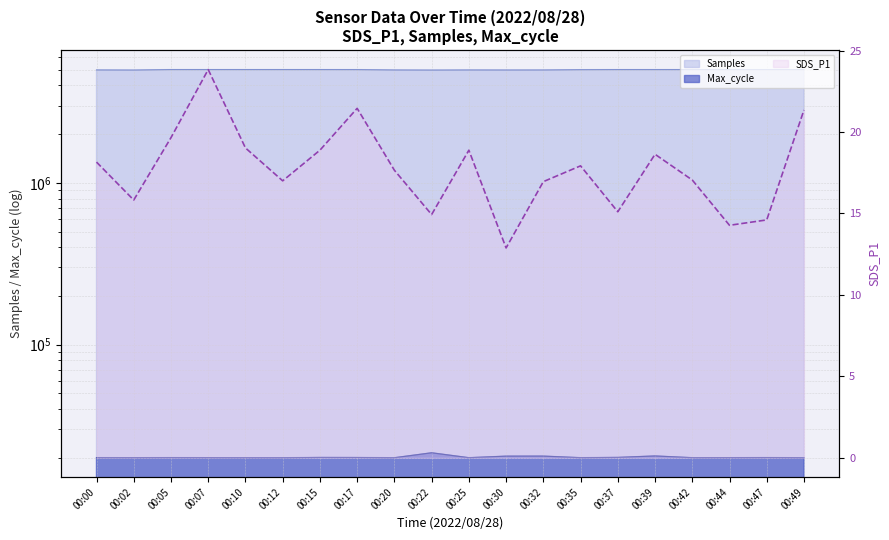

Reading left to right, what are all the values shown in this chart?

Samples: 4984903.0	4977819.0	5012406.0	5012328.0	5012097.0	5012373.0	5012169.0	5009619.0	4983683.0	4976114.0	4983763.0	4980764.0	4982876.0	5004414.0	5011798.0	5011889.0	5011563.0	5011999.0	5011962.0	5010783.0
Max_cycle: 20047.0	20031.0	20052.0	20036.0	20021.0	20021.0	20101.0	20084.0	20023.0	21483.0	20034.0	20479.0	20491.0	20036.0	20116.0	20534.0	20033.0	20037.0	20064.0	20021.0
SDS_P1: 18.1	15.8	19.6	23.8	19.0	17.0	18.9	21.4	17.6	14.9	18.9	12.9	16.9	17.9	15.1	18.6	17.1	14.3	14.6	21.4